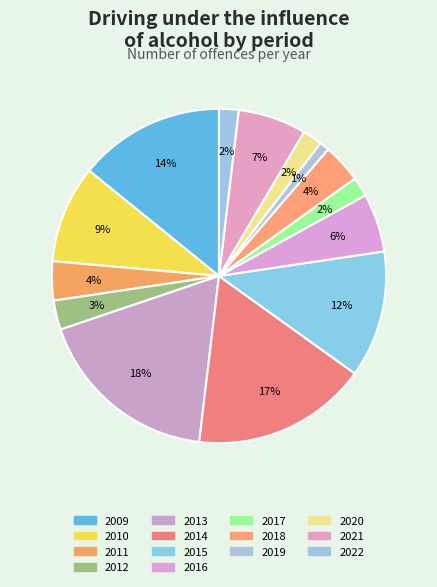

What percentage is the 2018 slice, to the nearest percent?

4%